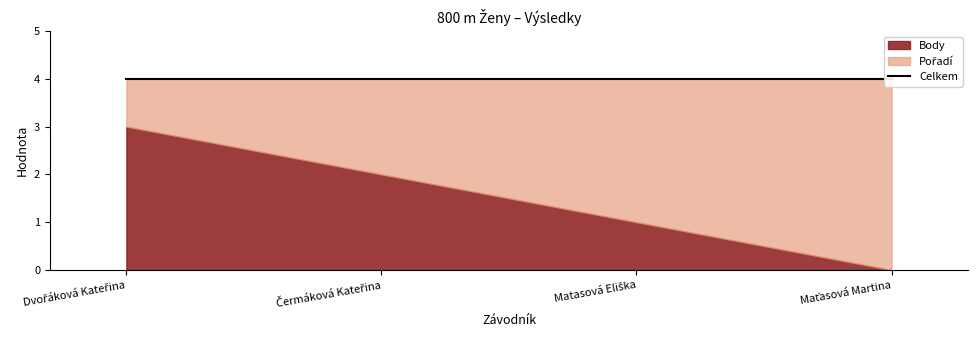

What is the sum of all Body values?

6